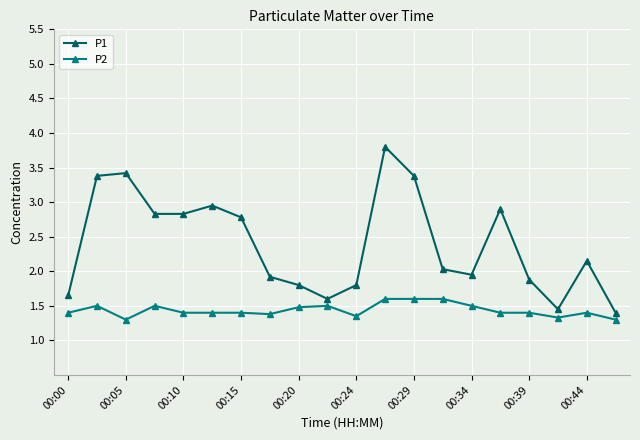

What is the minimum value shown in the chart?

1.3